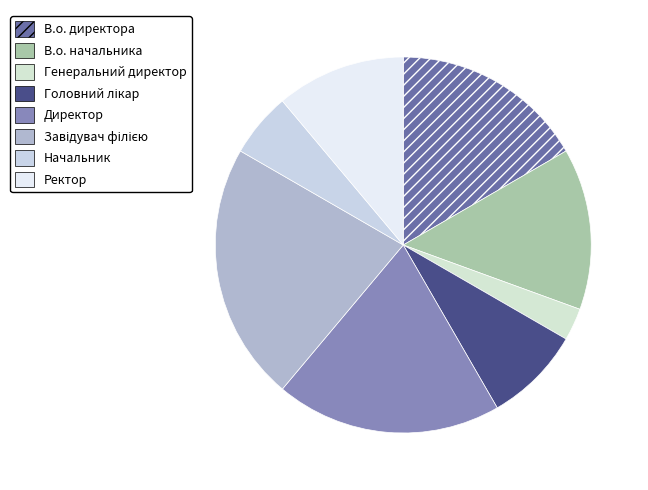

How many segments does this pie chart have?

8